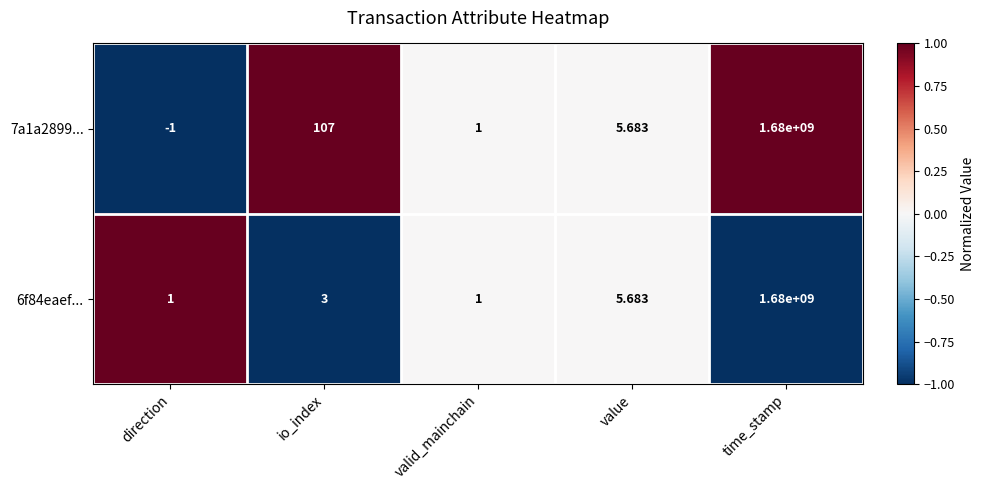

What is the greatest value displayed?

1680000000.0